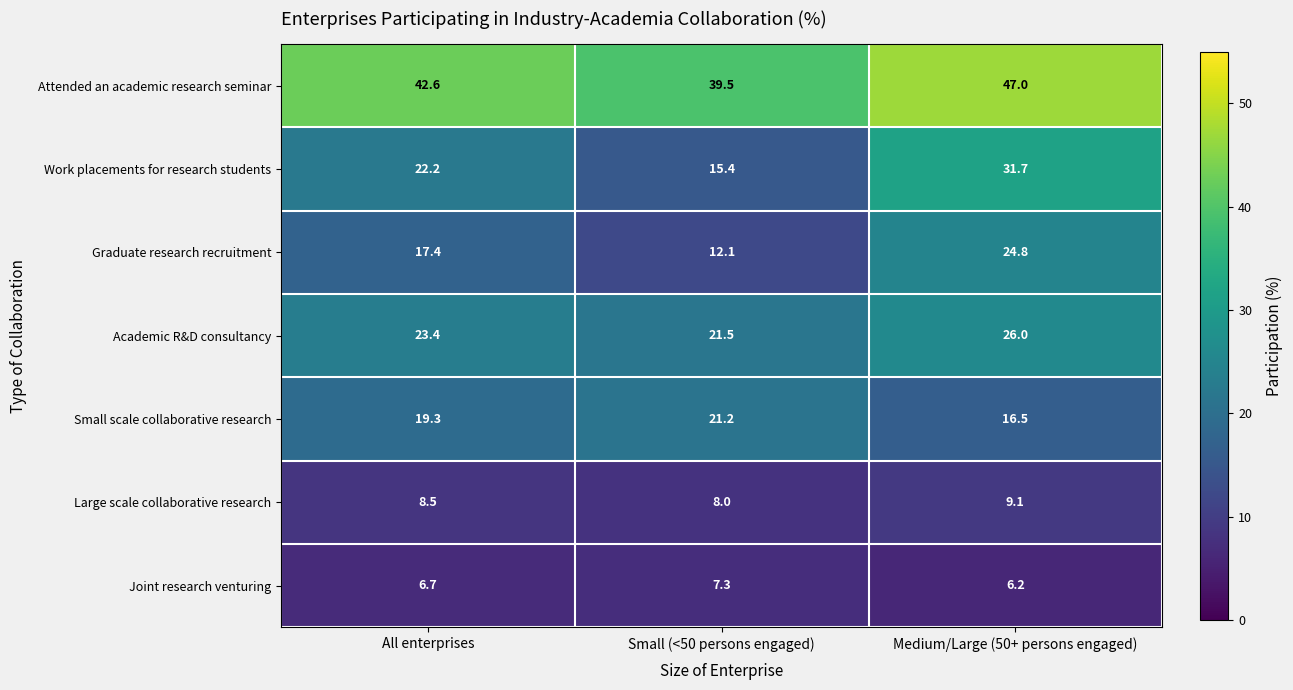

At which category does the chart reach its peak across all series?

Medium/Large (50+ persons engaged)